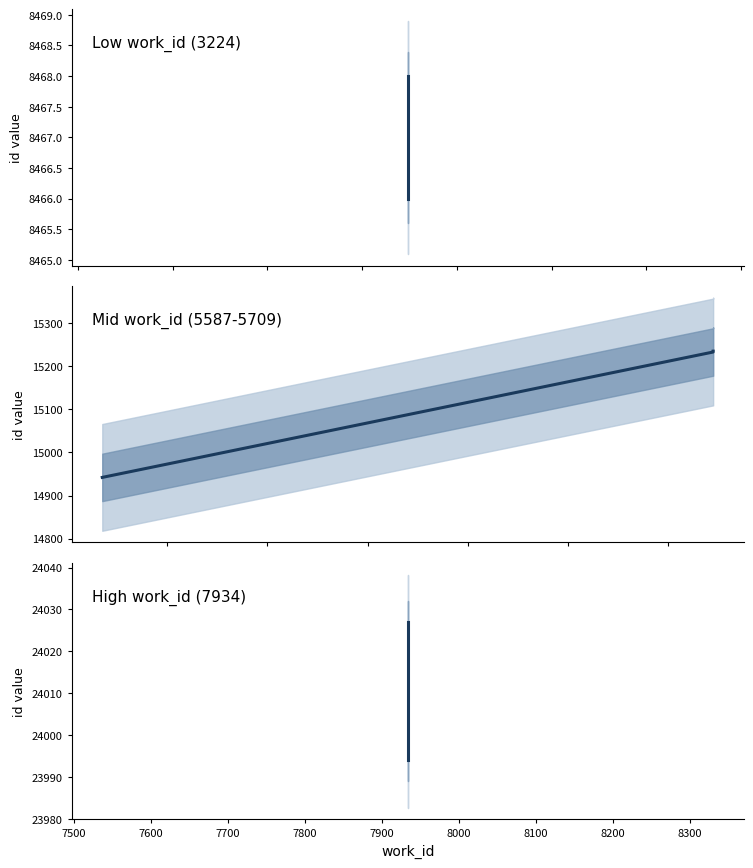

Reading right to left, transcribe all the data shown in this chart.

work_id: 7934=7934	7934=7934	7934=7934	7934=7934	7934=7934	5709=5709	5709=5709	5587=5587	3224=3224	3224=3224
id: 7934=24027	7934=24011	7934=23998	7934=23995	7934=23994	5709=15235	5709=15233	5587=14942	3224=8468	3224=8466